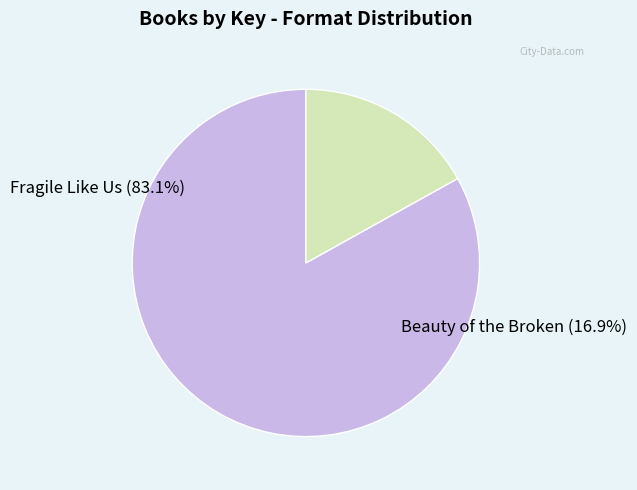

To the nearest percent, what is the difference between the largest and smallest slice percentages?

66%